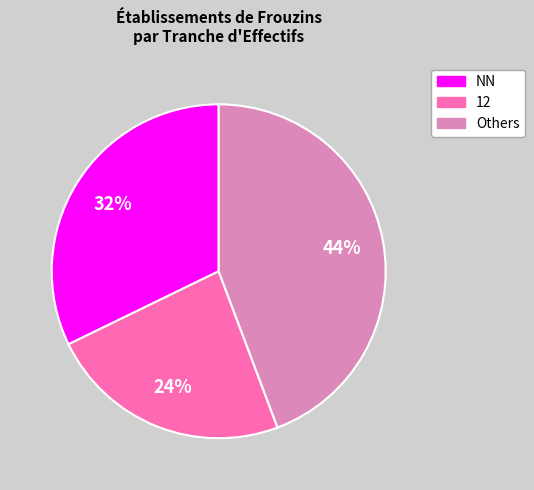

To the nearest percent, what is the average slice percentage?

33%